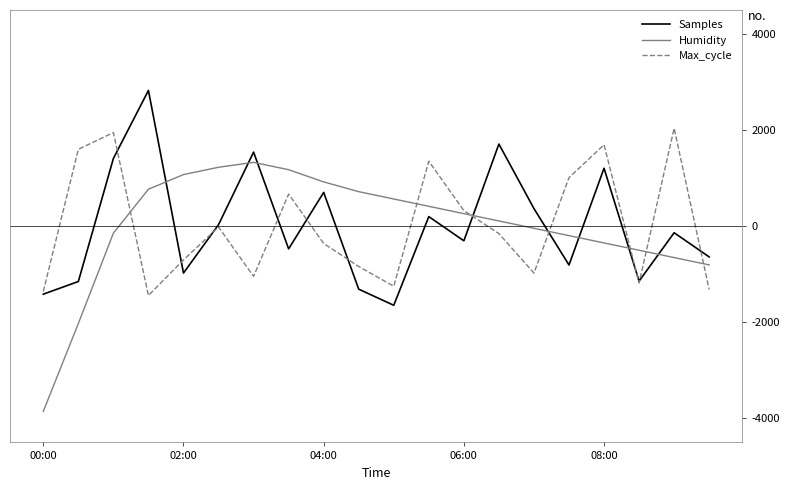

In Max_cycle, how many points are higher than both neighbors (excluding endpoints)?

6